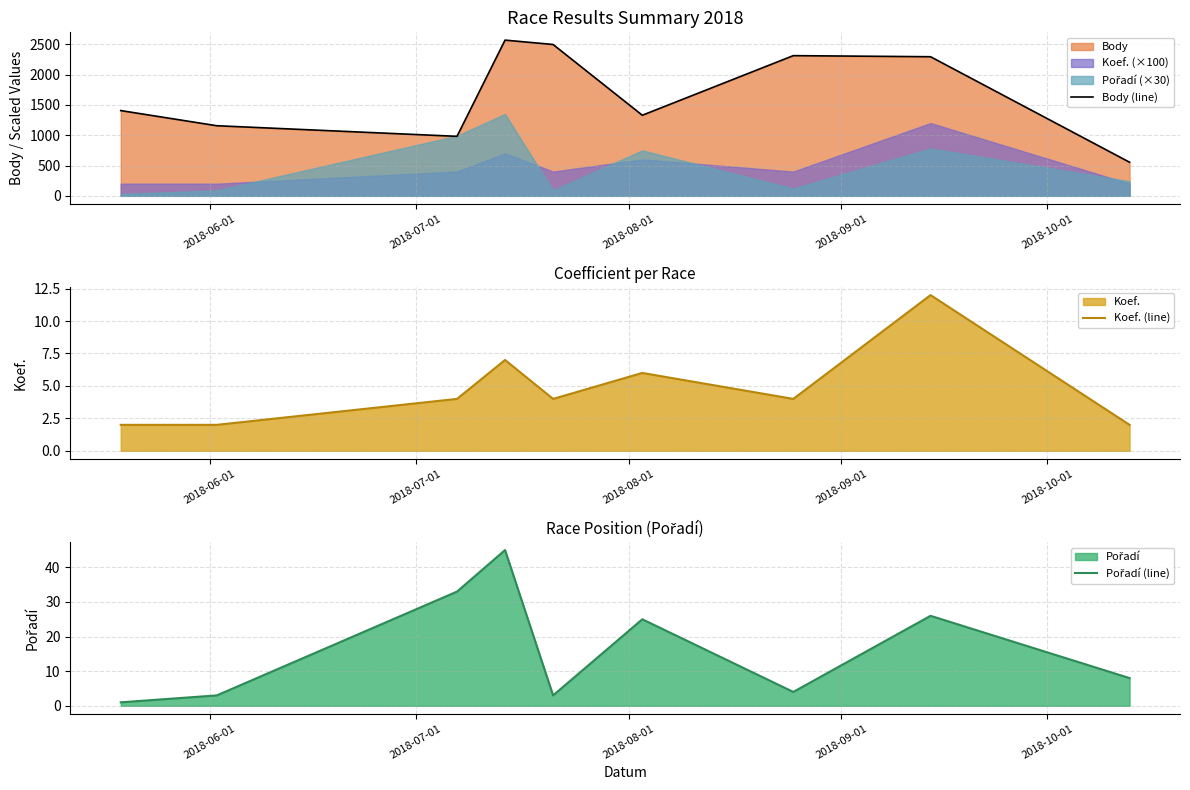

In Pořadí (line), how many points are higher than both neighbors (excluding endpoints)?

3